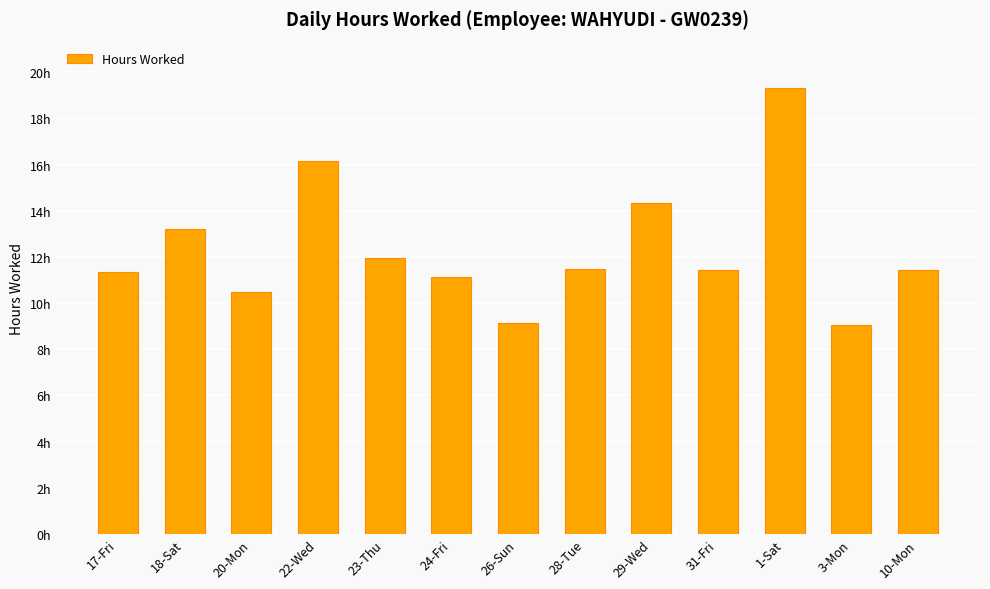

The chart shows a value of 17.5 at 10-Mon. True or false?

False